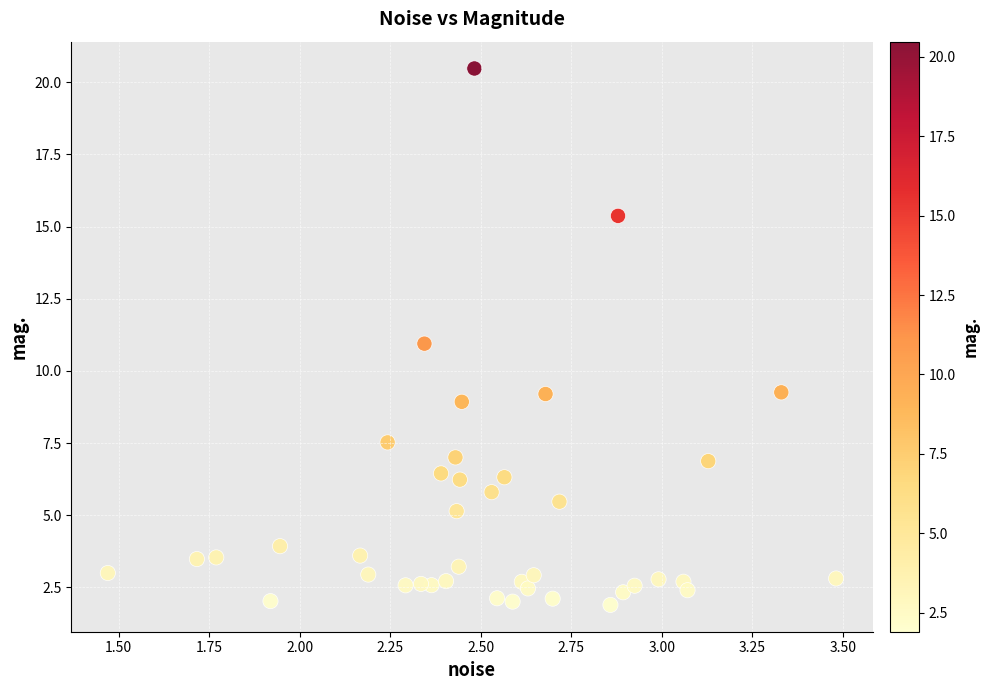

What is the range of X values (max minus min)?

2.0